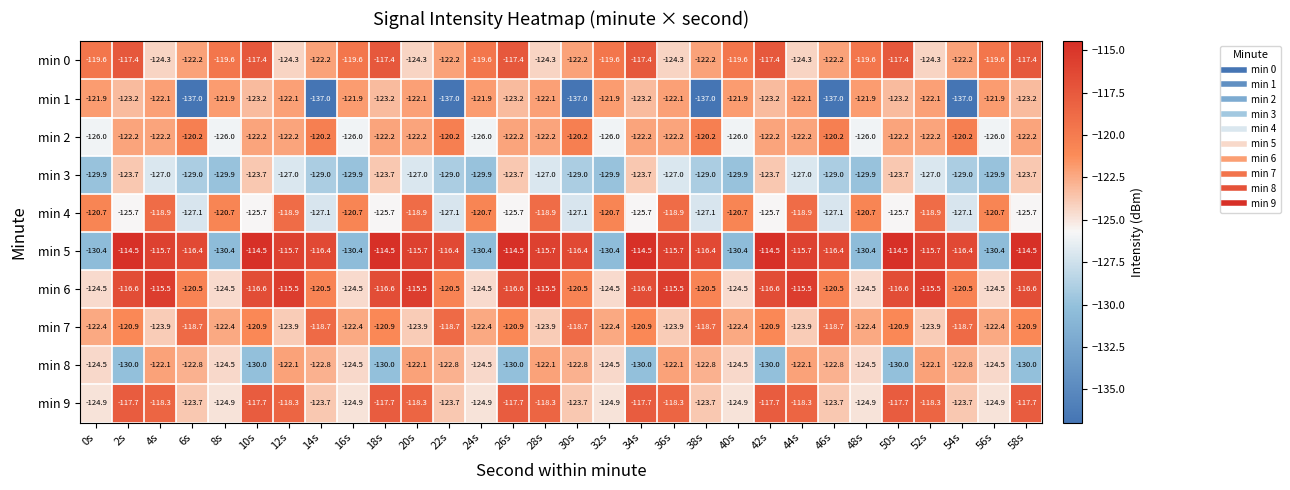

List the series in order of their peak value, lowest first.

min 3, min 8, min 1, min 2, min 4, min 7, min 9, min 0, min 6, min 5